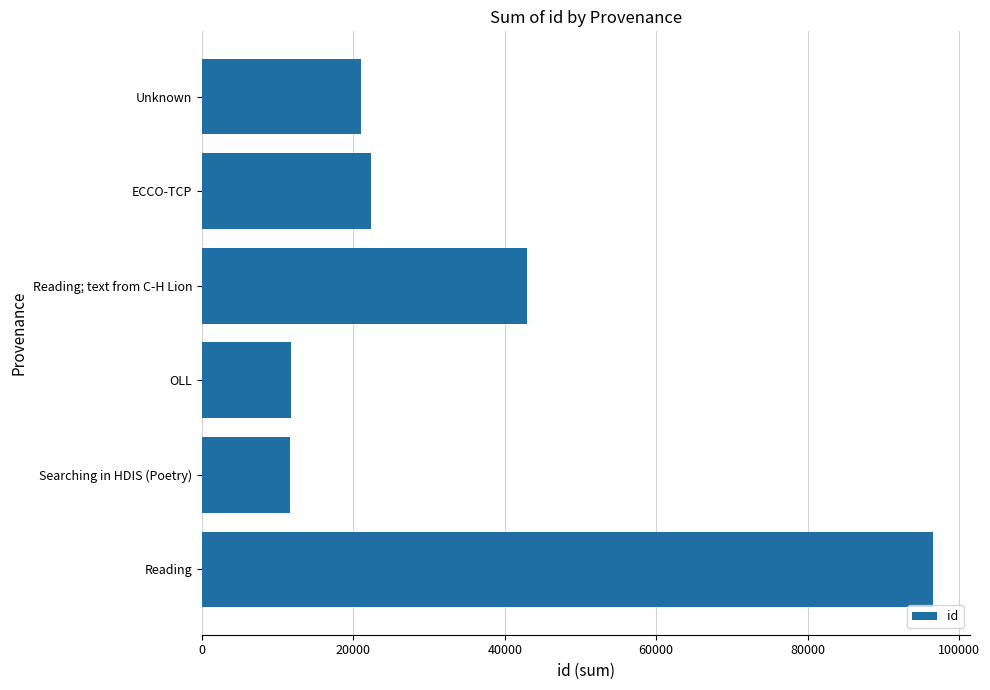

What is the change in value from Searching in HDIS (Poetry) to Unknown?

+9360